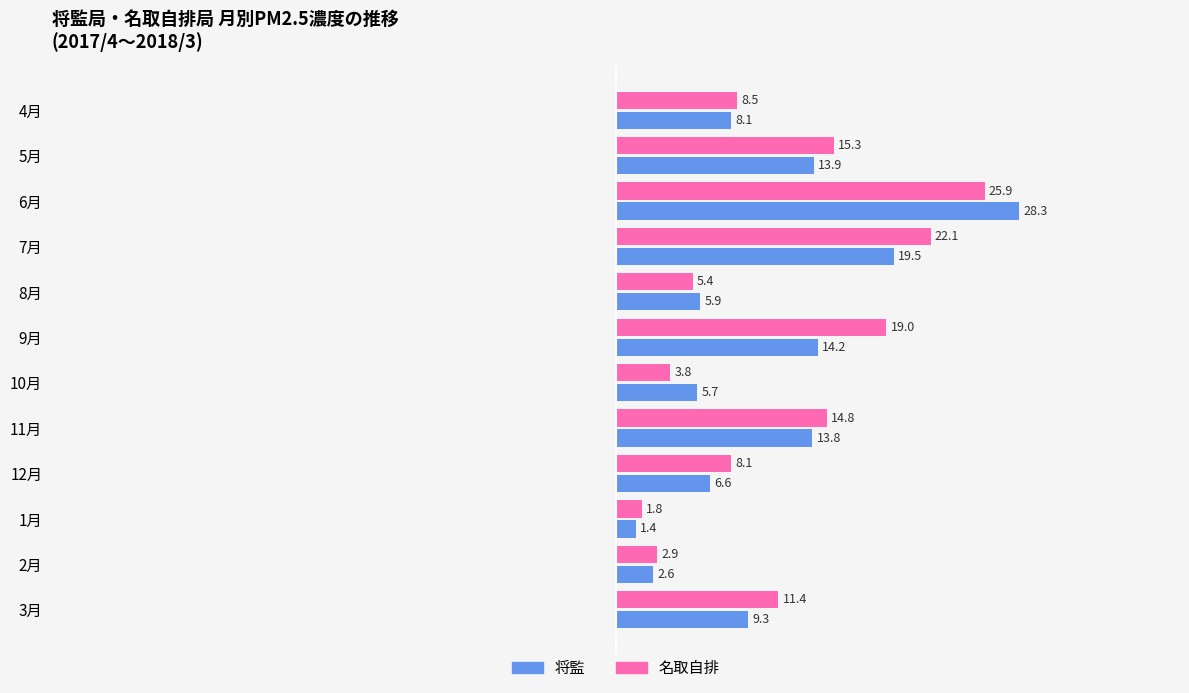

The 将監 series shows 45.5 at 6月. True or false?

False